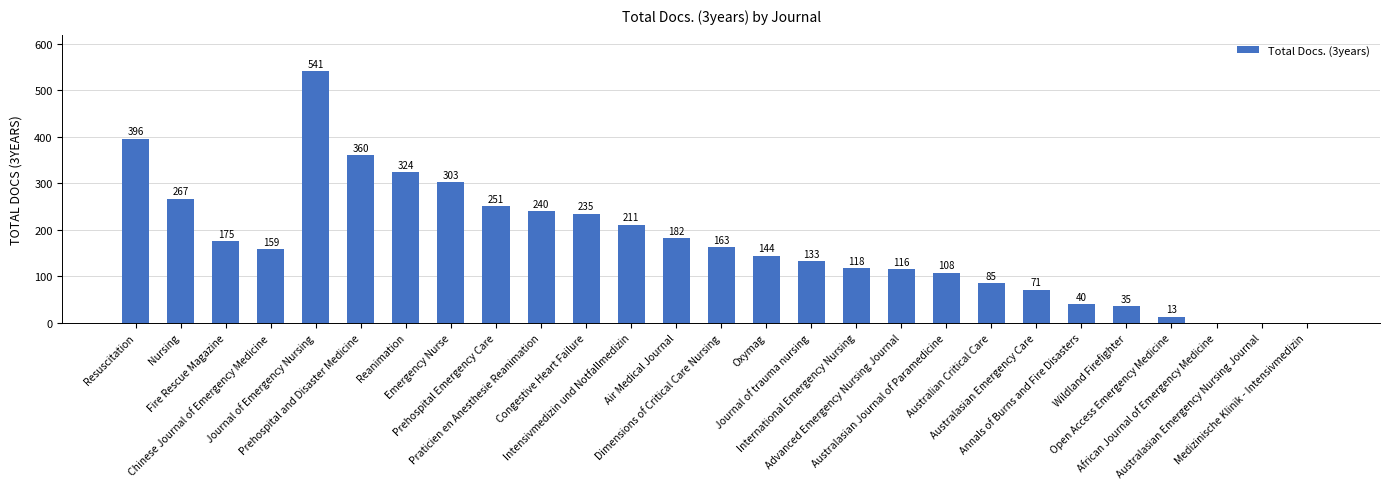

What is the sum of all values?

4670